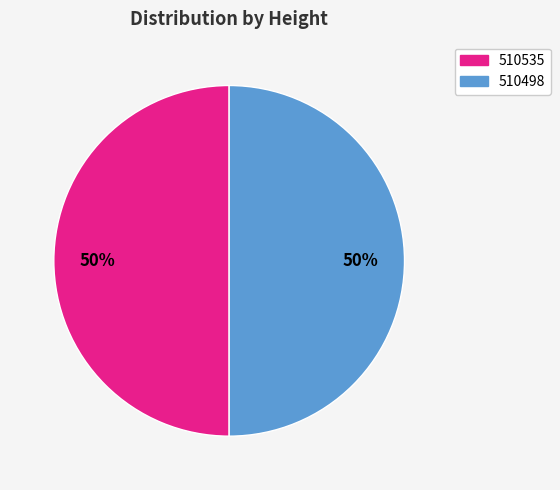

To the nearest percent, what is the combined percentage of 510498 and 510535?

100%